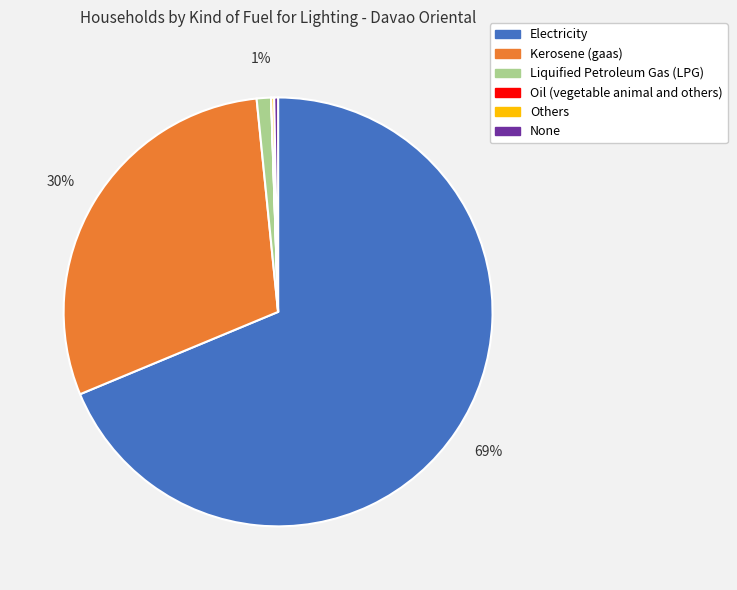

Which slice is the largest?

Electricity